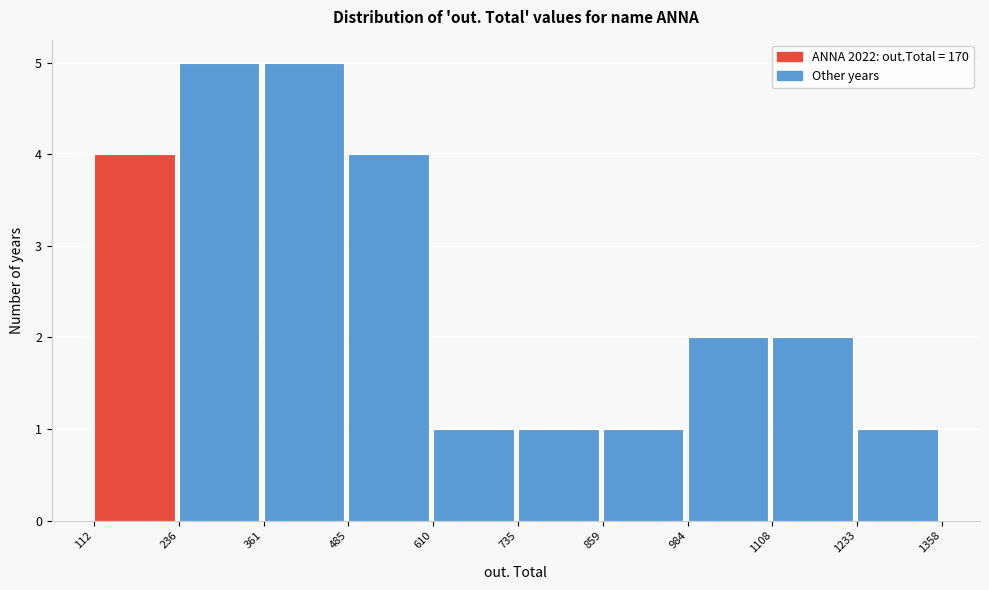

Reading left to right, list every bar in this chart as the range it spans on the x-axis followed by its height. The values are not printed on the chart, so give them approximately, as read against the axis.

112 to 236: 4
236 to 361: 5
361 to 485: 5
485 to 610: 4
610 to 735: 1
735 to 859: 1
859 to 984: 1
984 to 1108: 2
1108 to 1233: 2
1233 to 1358: 1